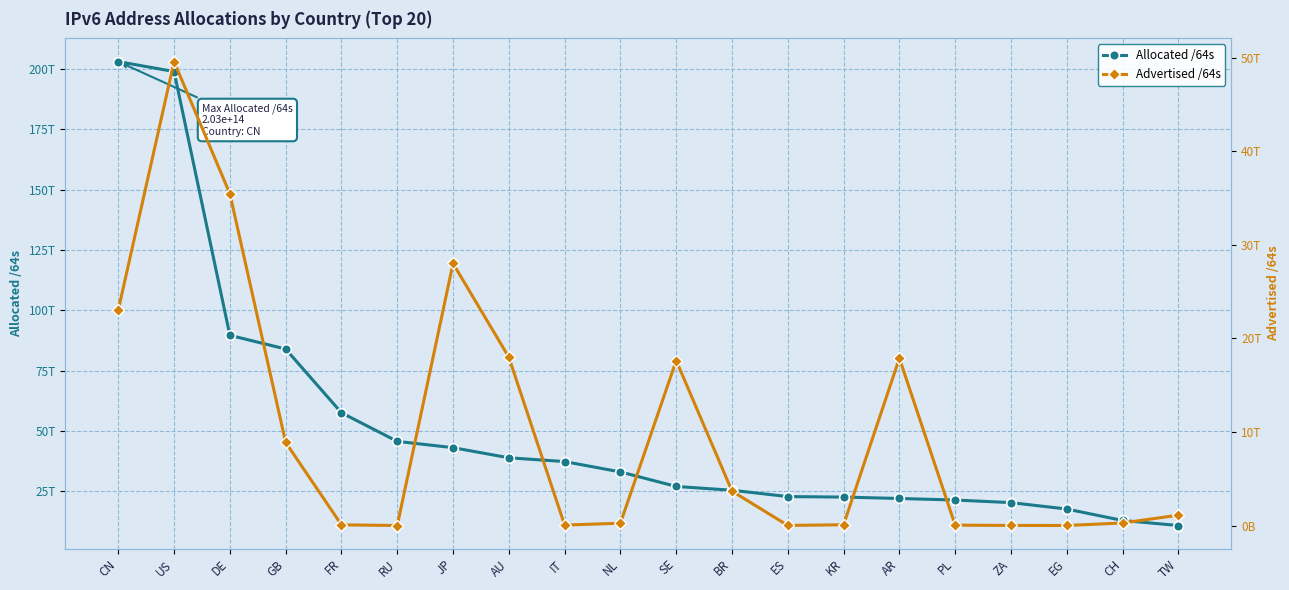

What is the label of the 14th point from the right?

JP